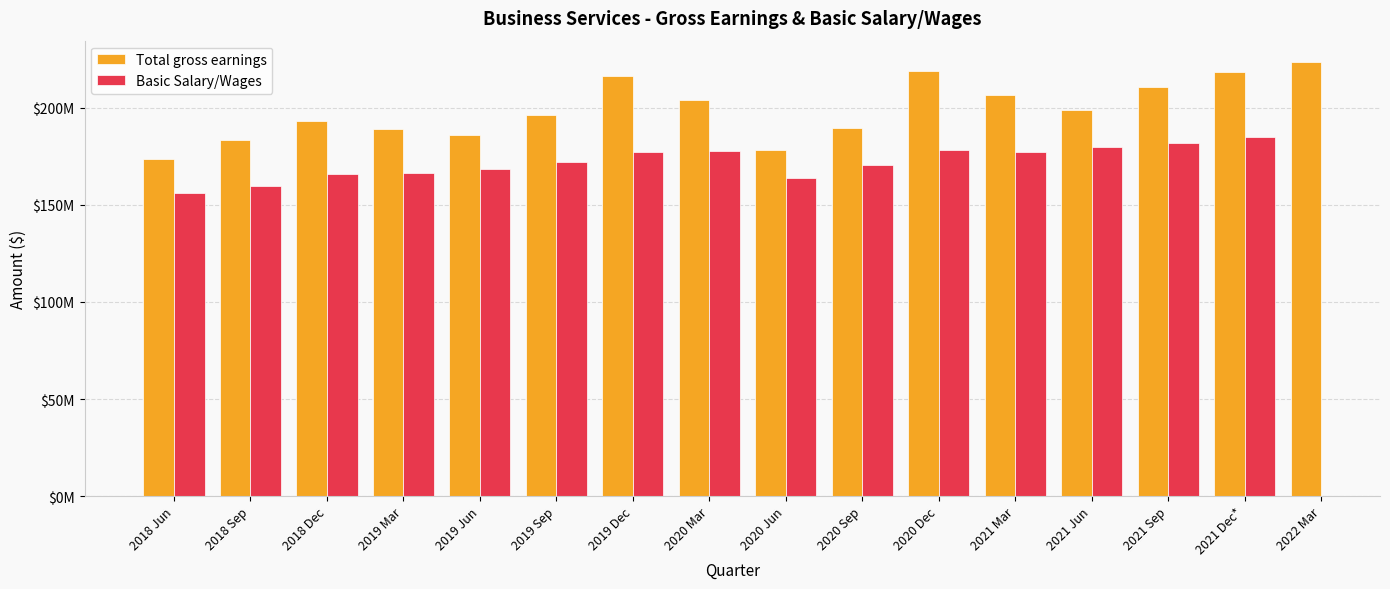

What is the average value?

199122188